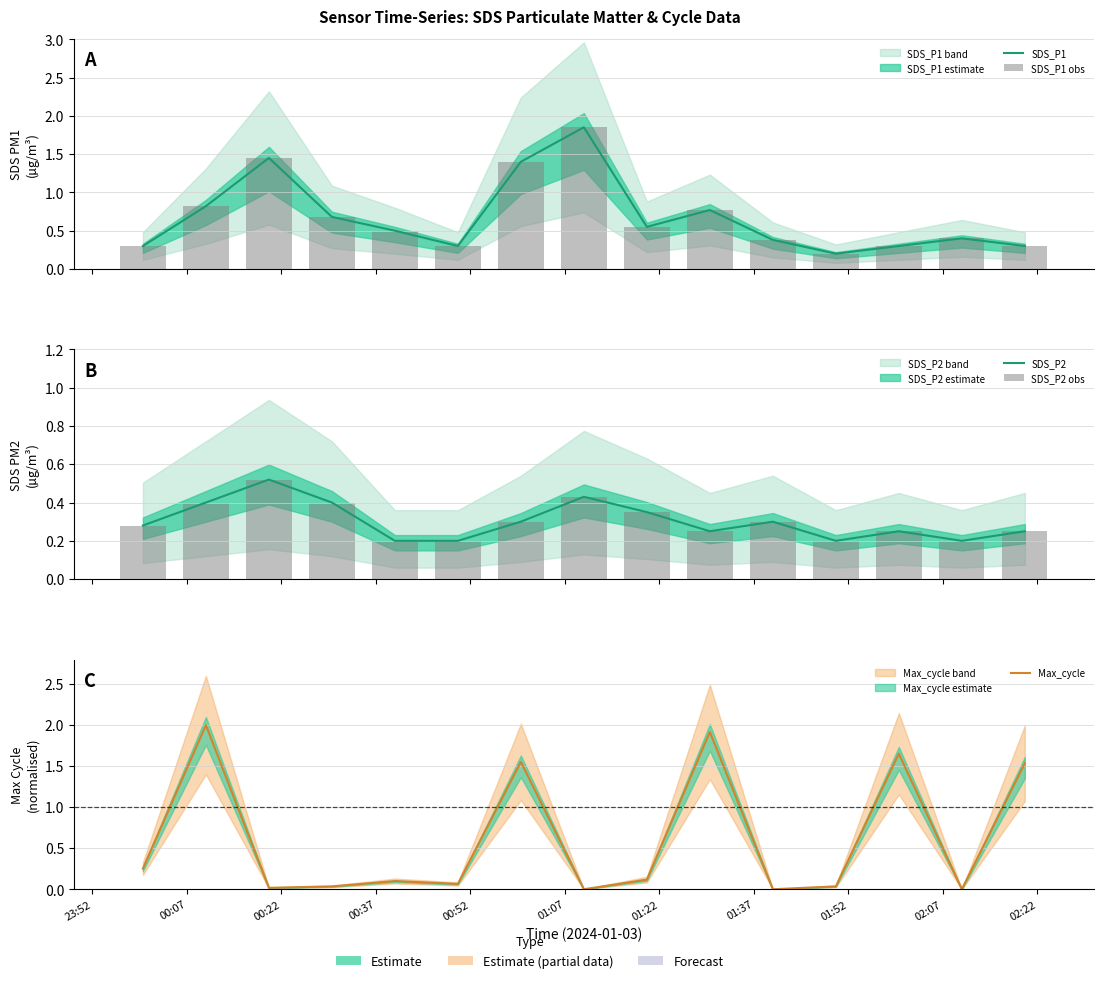

Where is SDS_P2 nearest to the value 0?

00:52